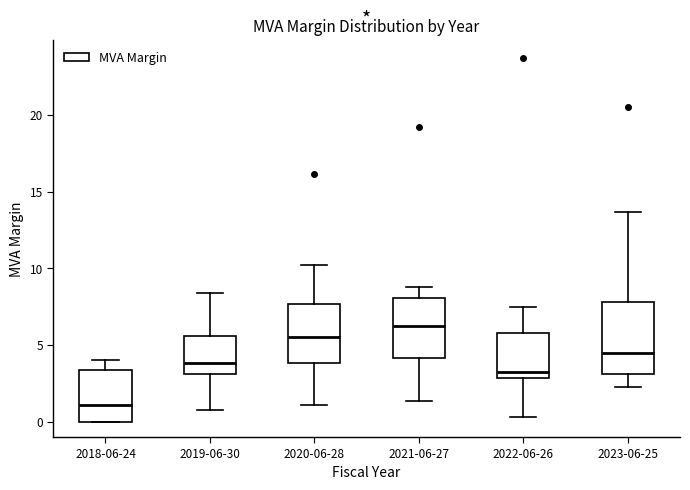

Reading left to right, transcribe this box plot: for each box, give where its median line is, the range the box spans, and where its two whiskers end, as read against the y-axis. The values are not printed on the chart, so give them approximately, as read against the axis.

2018-06-24: median 1.0, box 0.0 to 3.5, whiskers 0.0 to 4.0
2019-06-30: median 4.0, box 3.0 to 5.5, whiskers 1.0 to 8.5
2020-06-28: median 5.5, box 4.0 to 7.5, whiskers 1.0 to 10.0
2021-06-27: median 6.0, box 4.0 to 8.0, whiskers 1.5 to 9.0
2022-06-26: median 3.5, box 3.0 to 5.5, whiskers 0.5 to 7.5
2023-06-25: median 4.5, box 3.0 to 8.0, whiskers 2.5 to 13.5